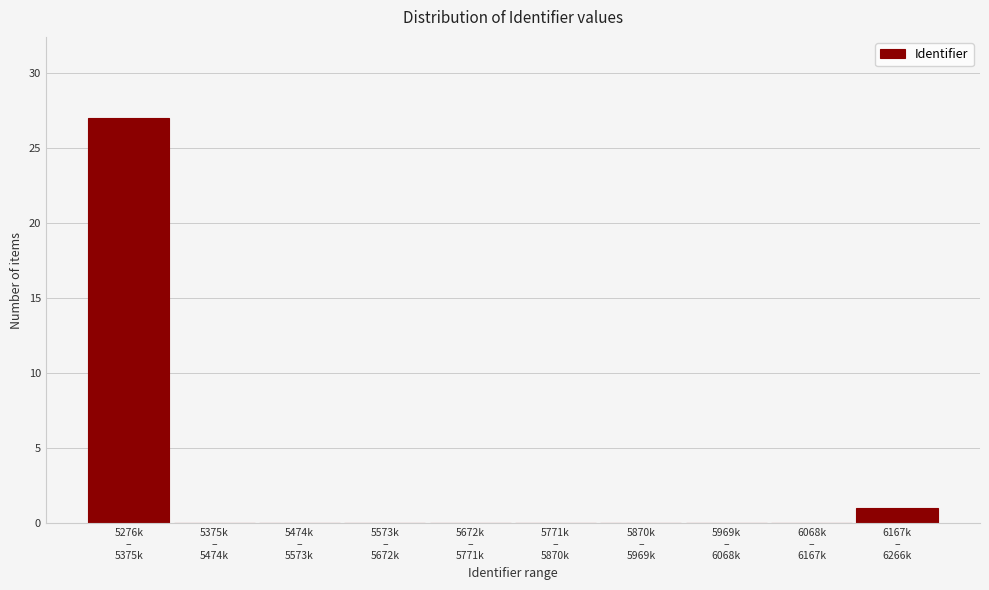

What is the greatest value displayed?

27